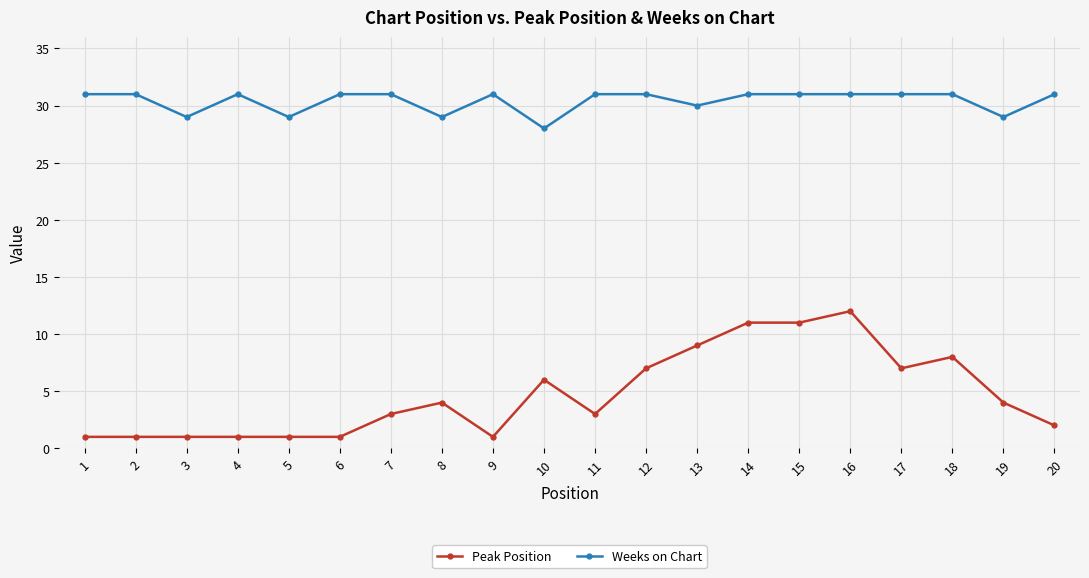

What is the greatest value displayed?

31